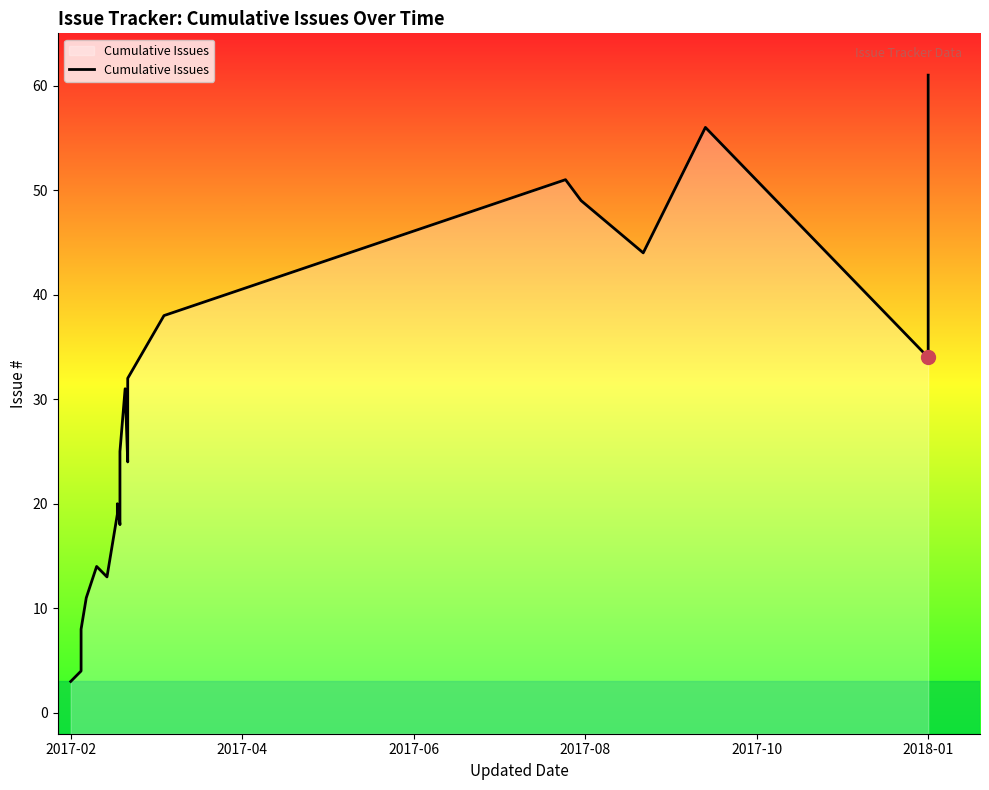

True or false: there are more than 1 points higher than both neighbors.

True